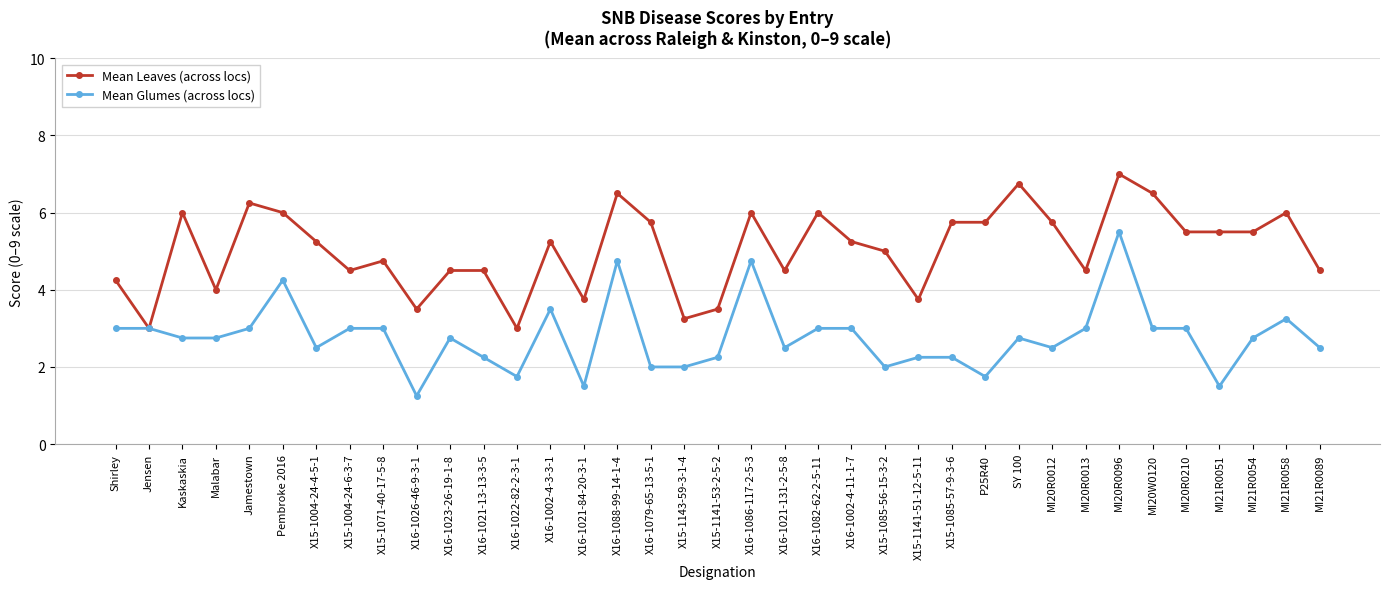

What is the average value of the Mean Glumes (across locs) series?

2.8